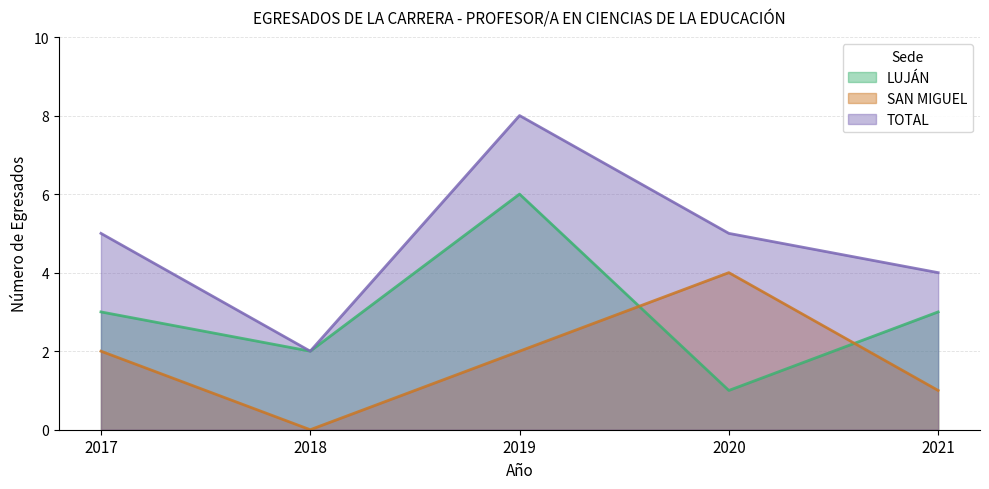

How many lines are shown in the chart?

3